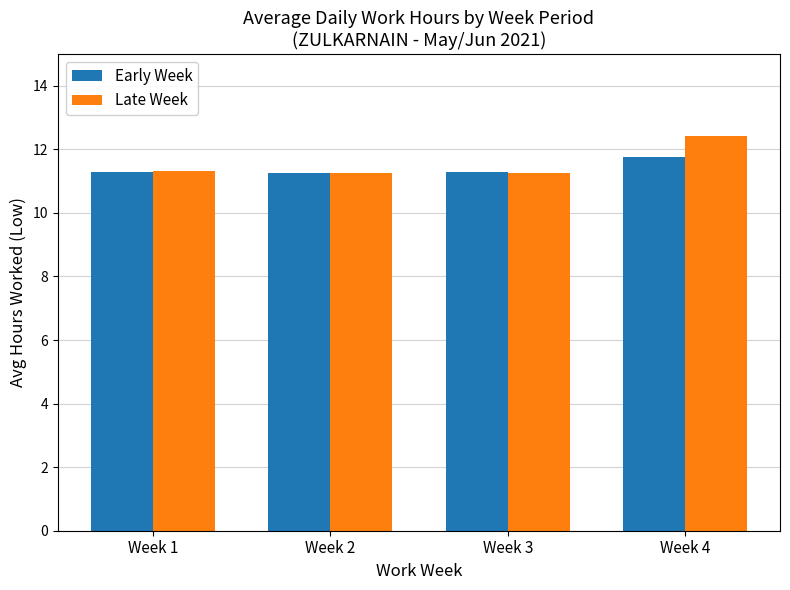

Which category has the highest value in the Late Week series?

Week 4